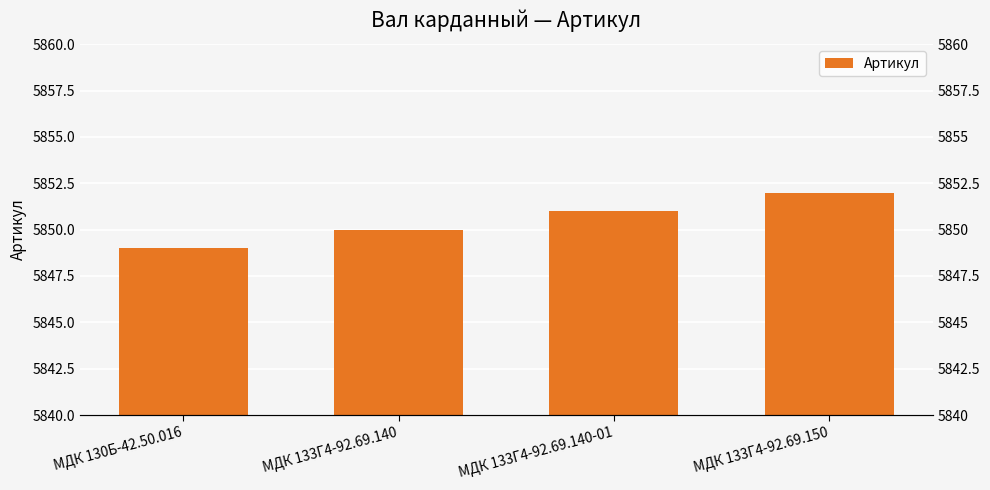

How many values are between 5850 and 5852?

3